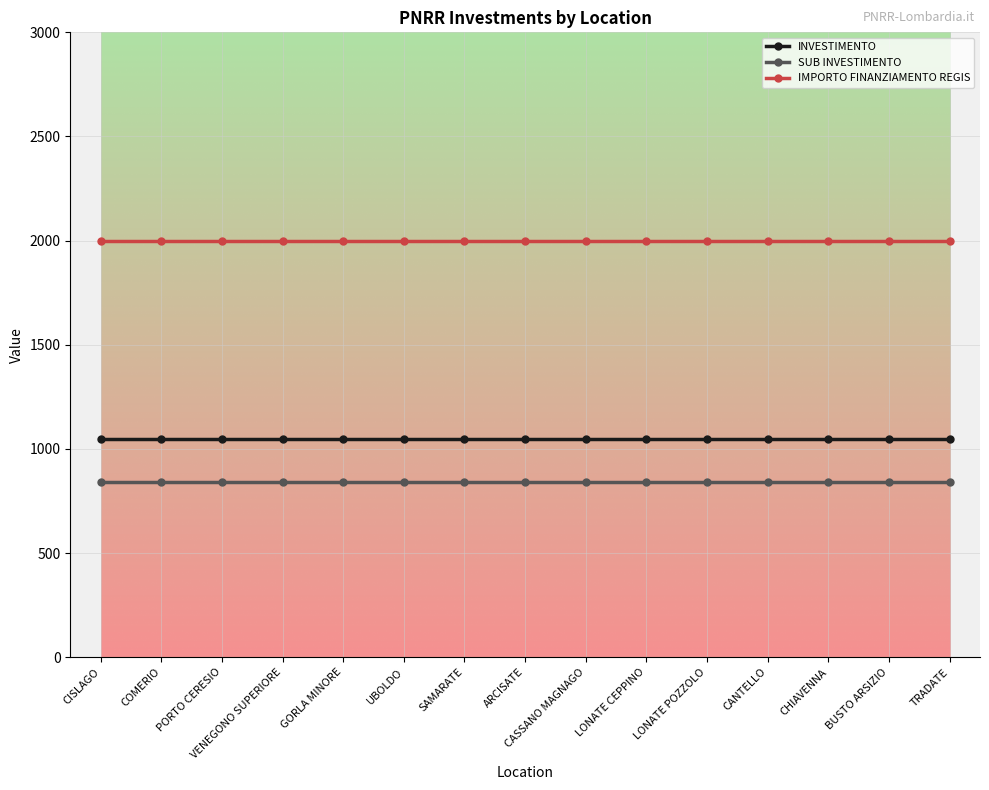

List the series in order of their peak value, highest first.

IMPORTO FINANZIAMENTO REGIS, INVESTIMENTO, SUB INVESTIMENTO